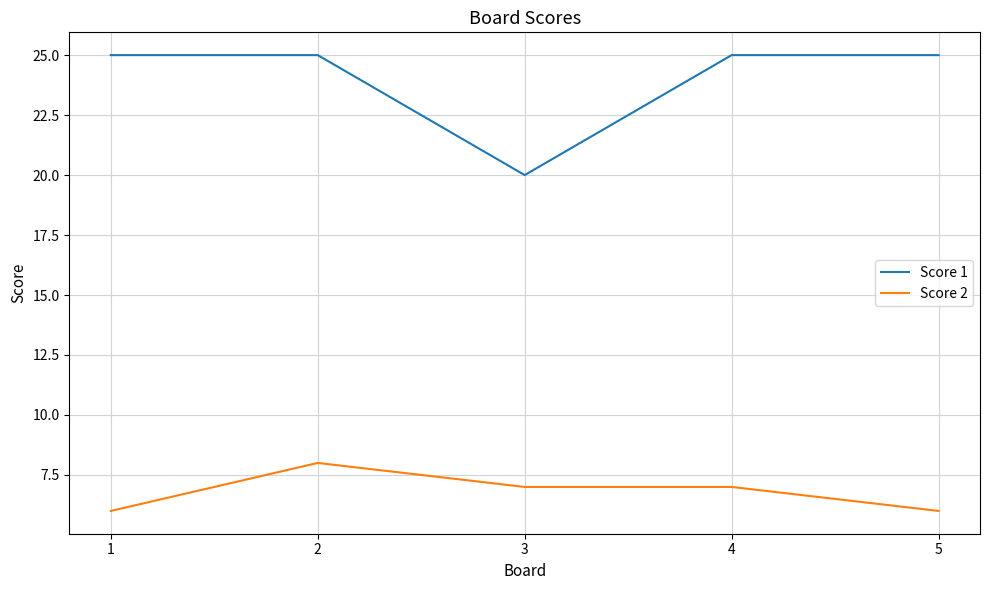

Rank the series by their maximum value, from highest to lowest.

Score 1, Score 2